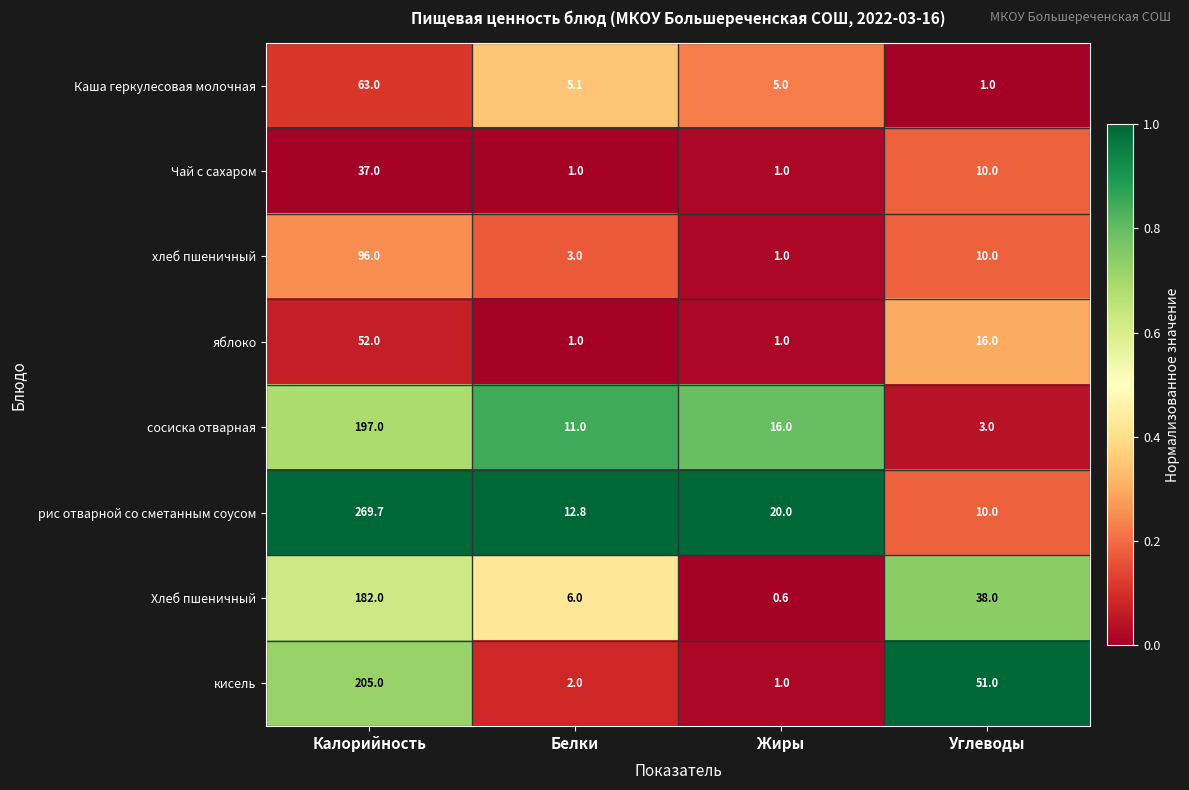

What is the total value across all series at Белки?

41.9